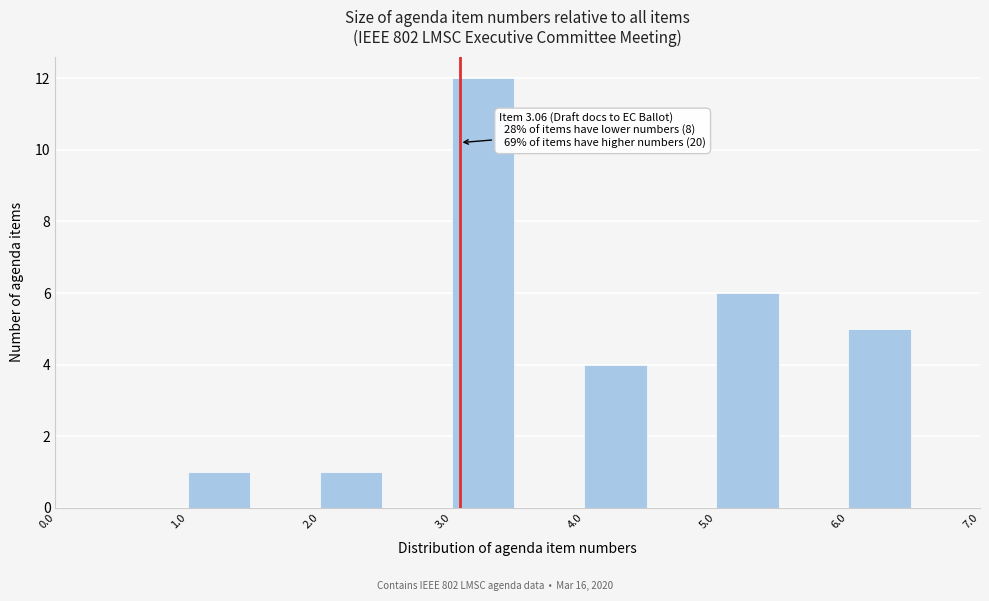

Which range on the x-axis has the tallest bar?

3.0 to 3.5